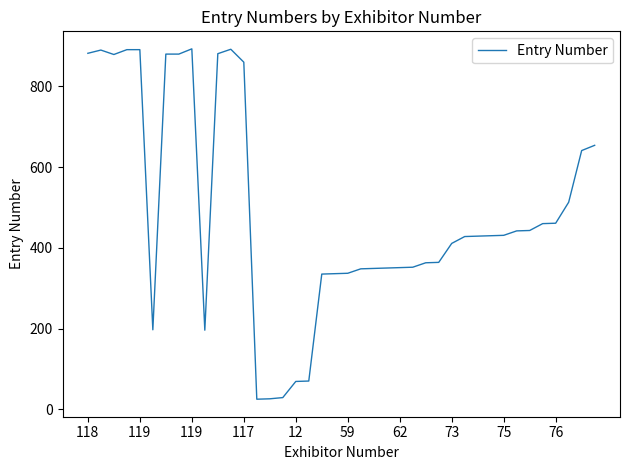

What is the smallest value displayed?

25